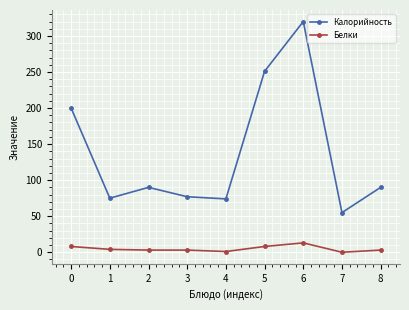

What is the spread (max minus min) of values at 7?

55